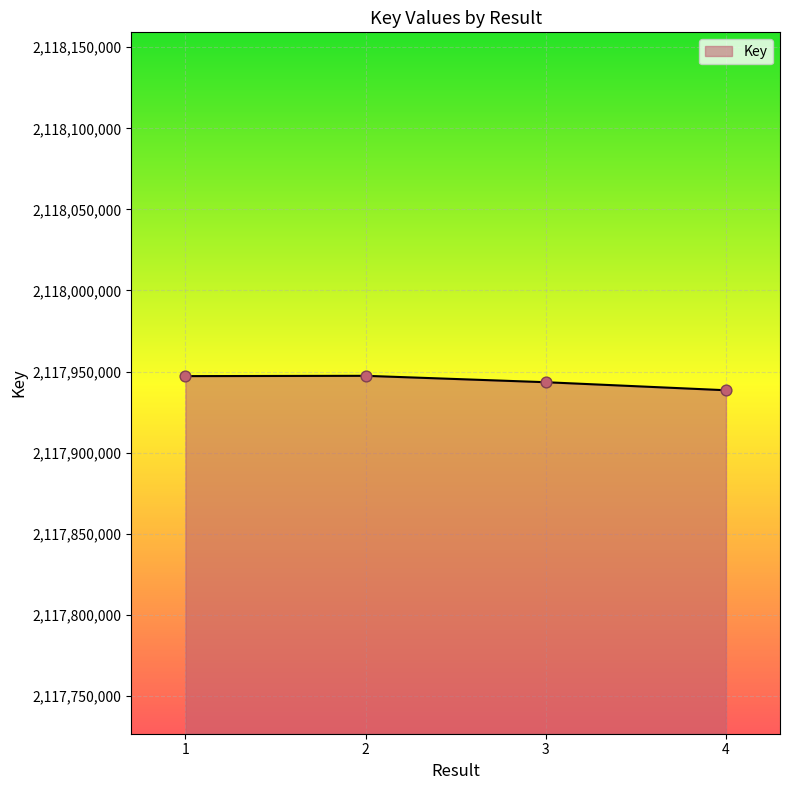

Between 1 and 4, which is larger?

1